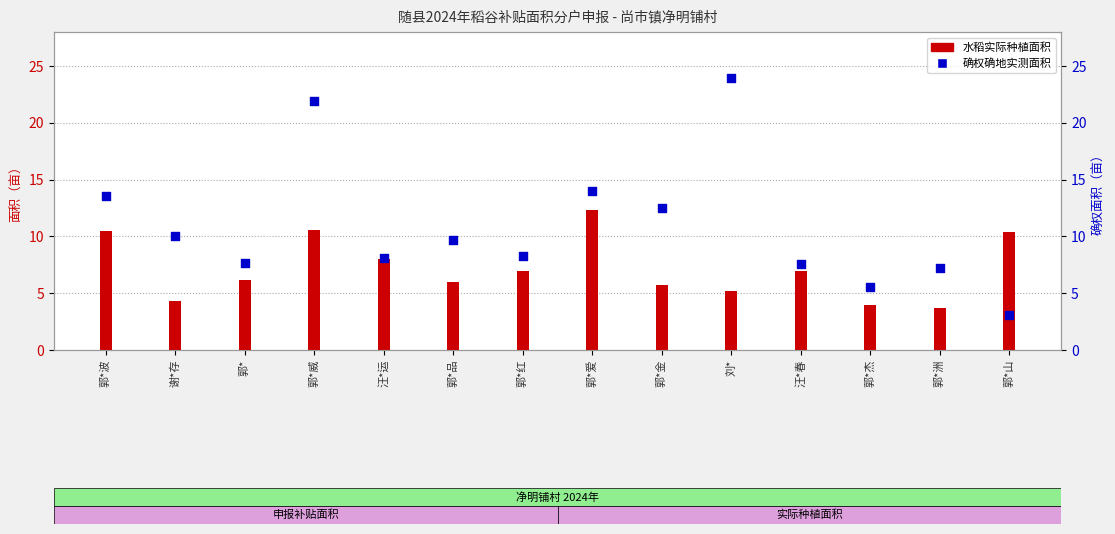

At which category is the sum across all series the highest?

郭*威